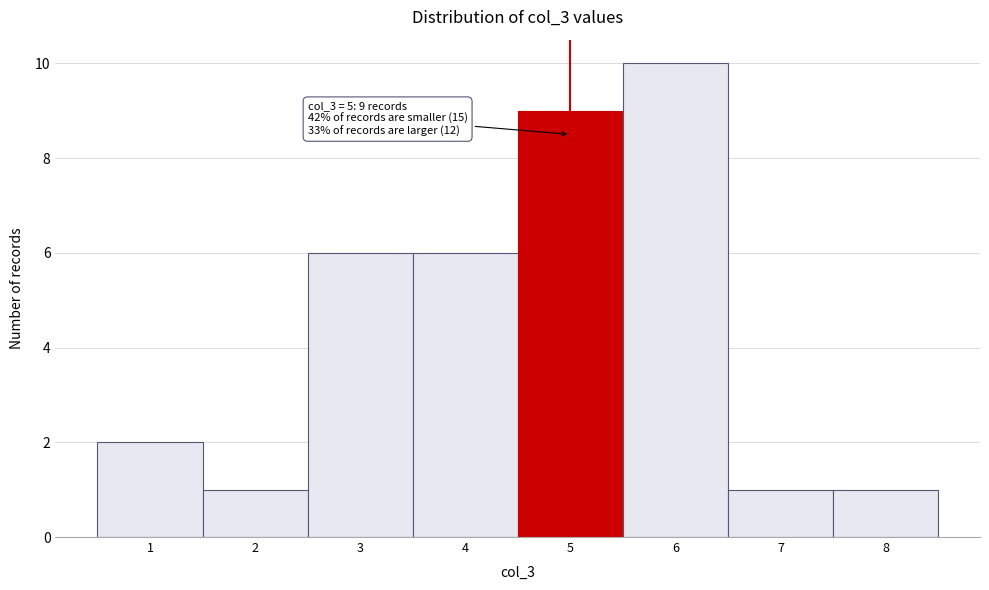

Over which range of the x-axis is the bar tallest?

5.5 to 6.5